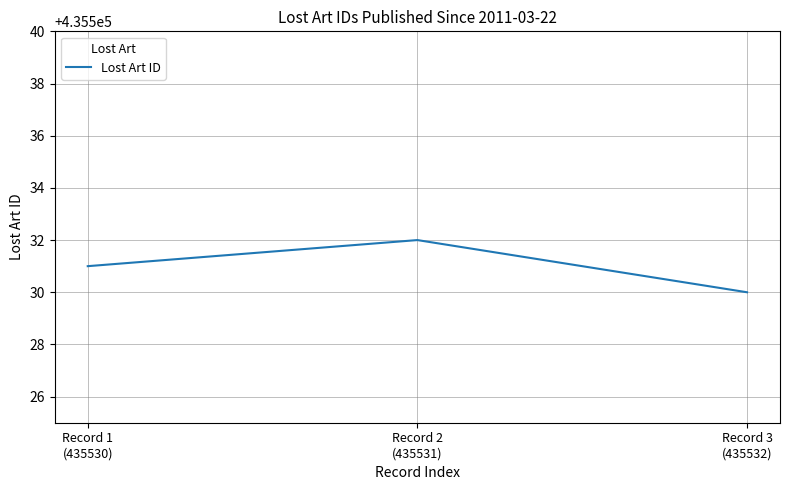

Read the value at Record 3
(435532).

435530